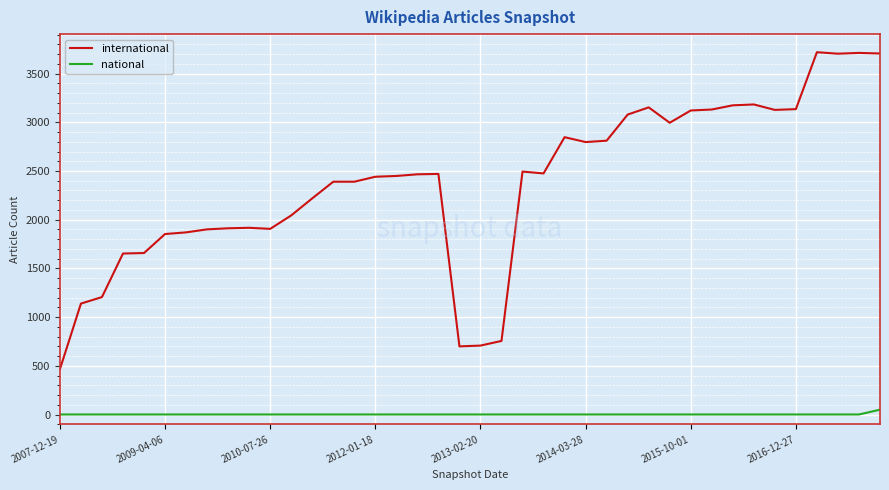

True or false: international and national intersect in this chart.

False